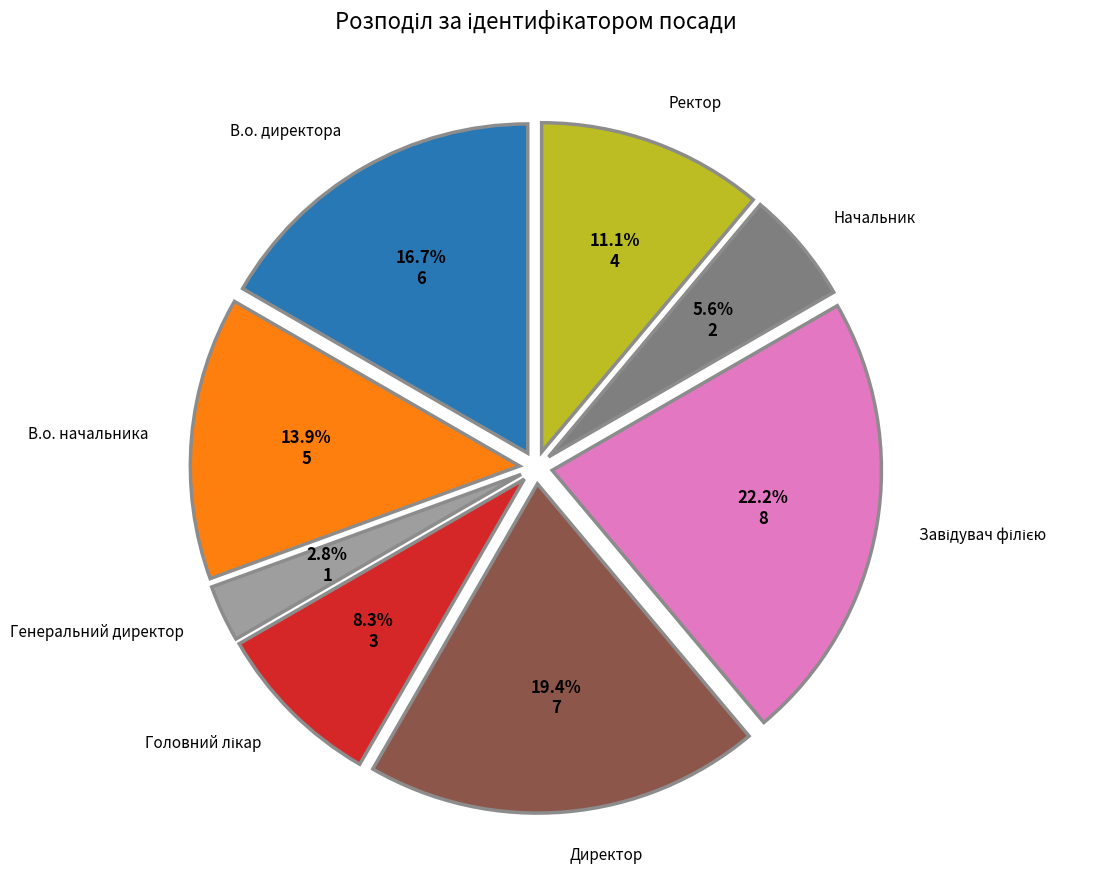

Count the number of slices in the pie.

8